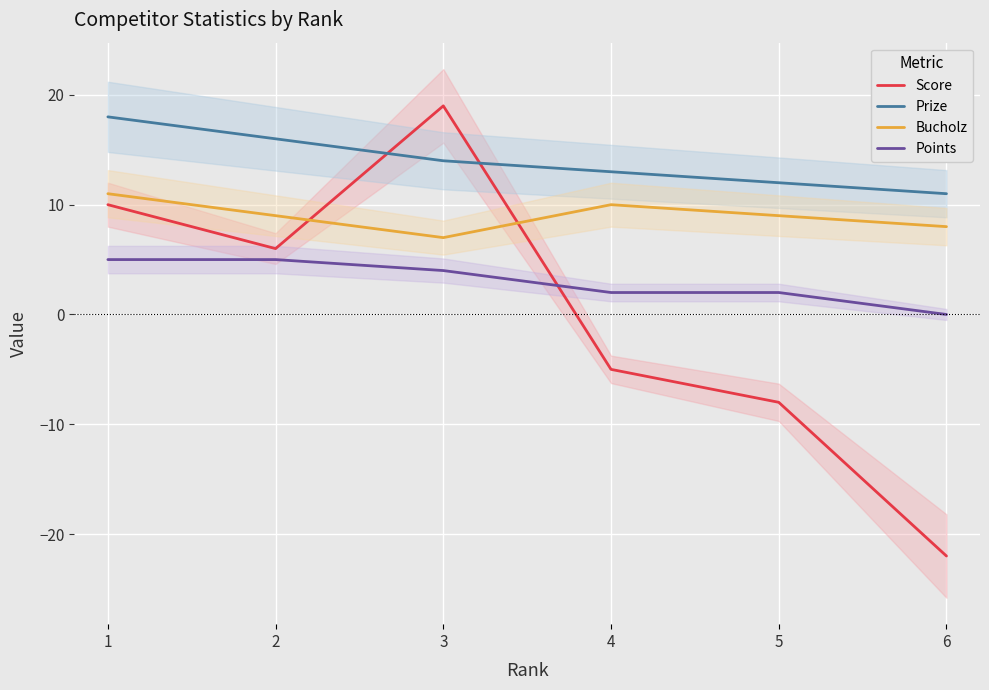

True or false: Score has a value of -22 at 6.

True